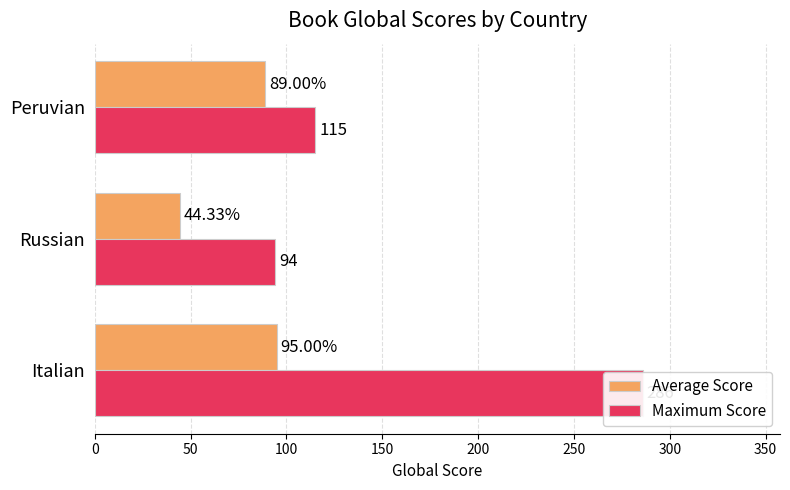

Rank the series by their average value, from lowest to highest.

Average Score, Maximum Score